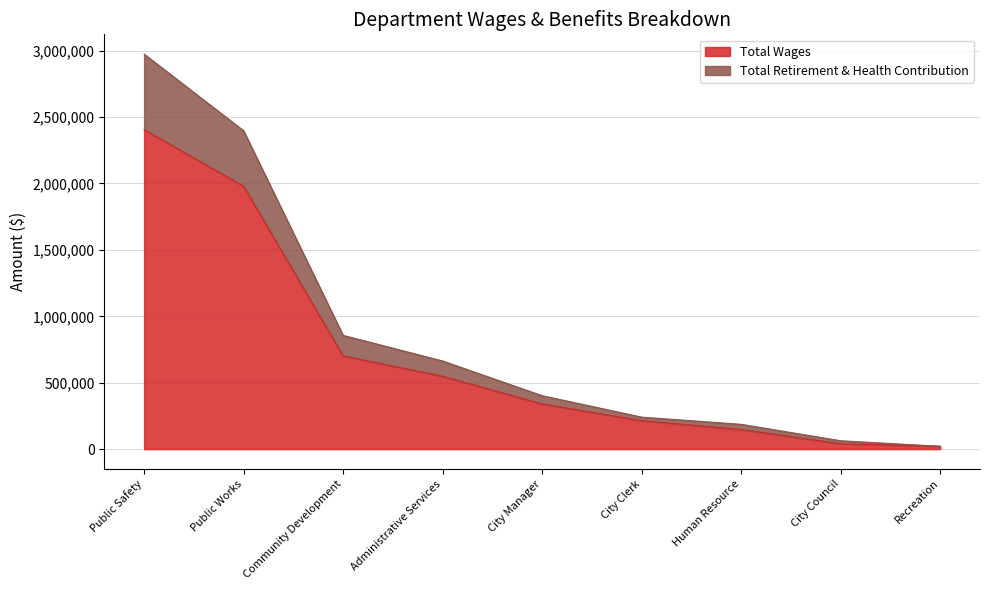

True or false: Total Wages has a value of 196805 at Administrative Services.

False